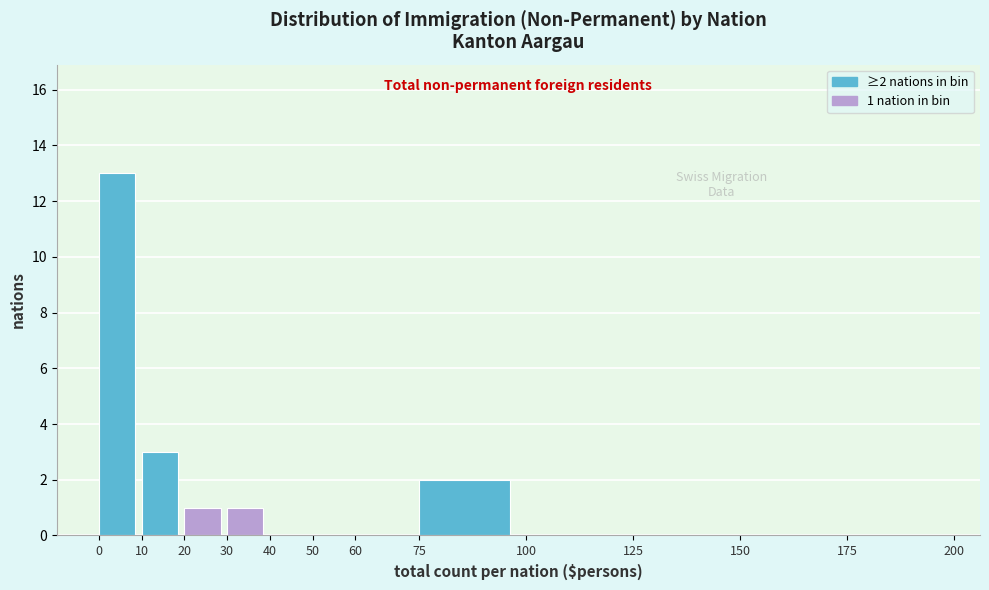

Over which range of the x-axis is the bar tallest?

0 to 10